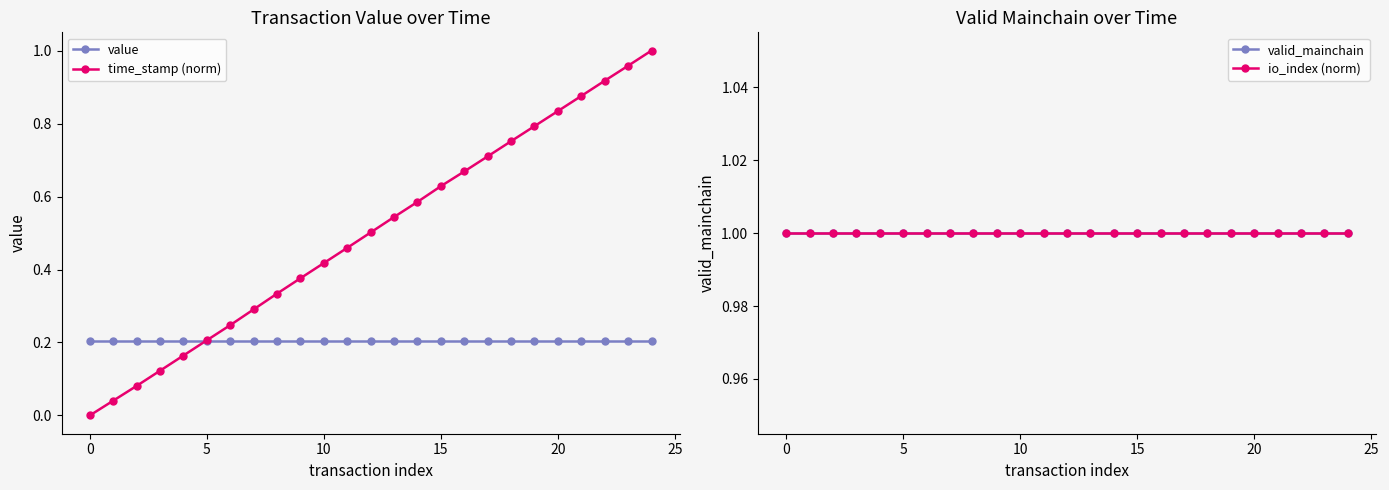

True or false: valid_mainchain and io_index (norm) intersect in this chart.

False